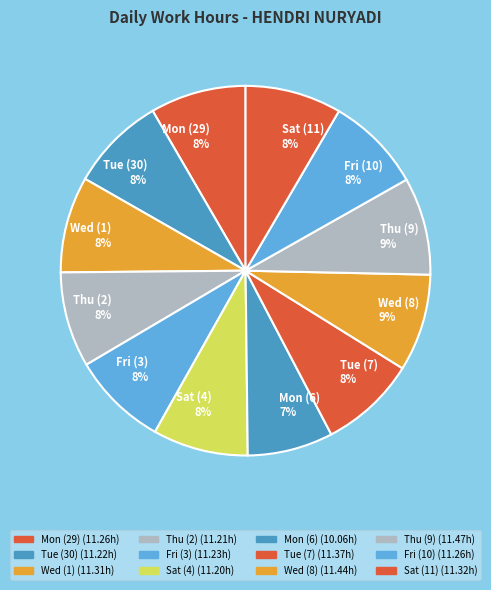

Approximately how many times larger is the value at Tue (7) 8% compared to Tue (30) 8%?

1.0